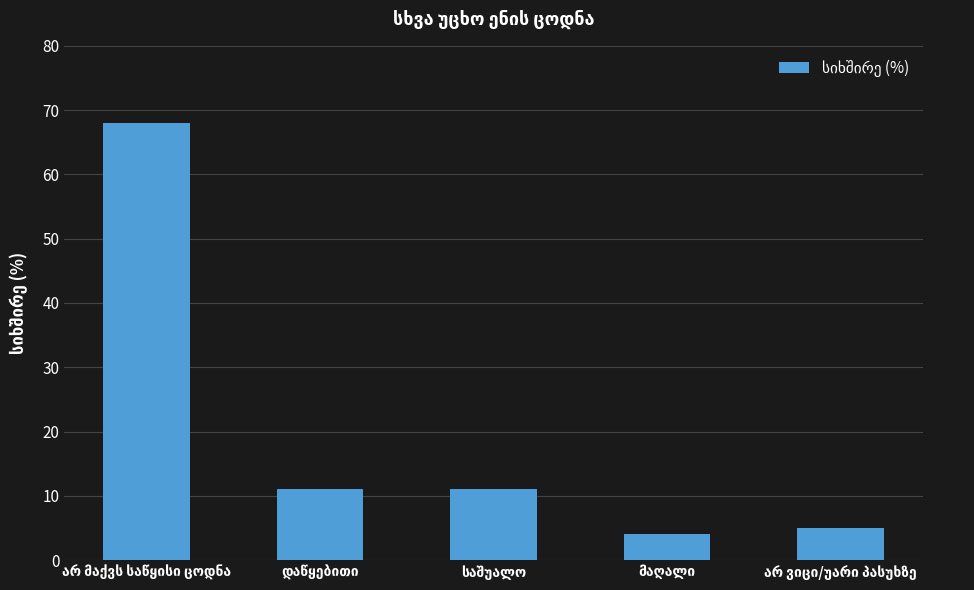

What is the average value?

20